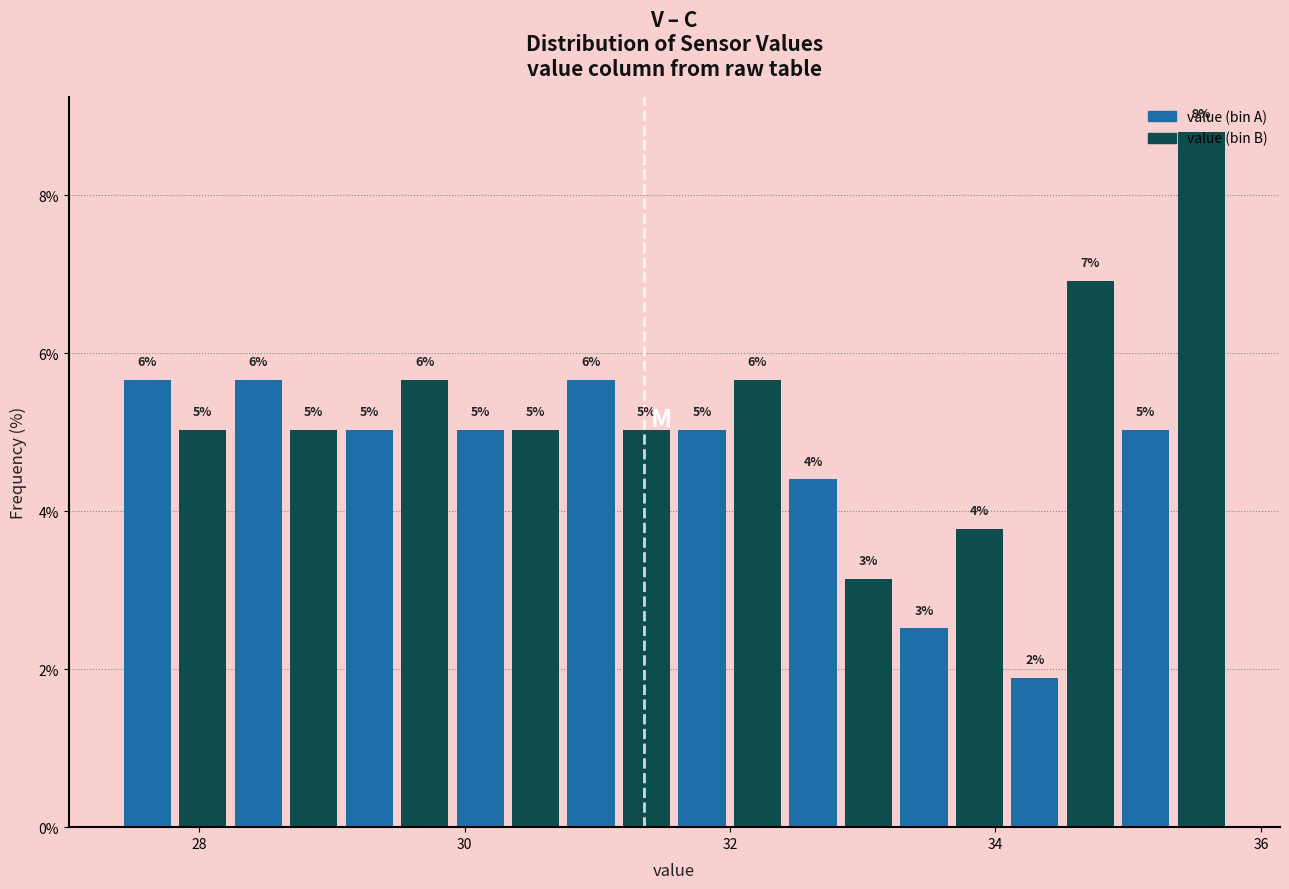

Read against the x-axis, roughly where is the centre of the tallest bar?

35.6